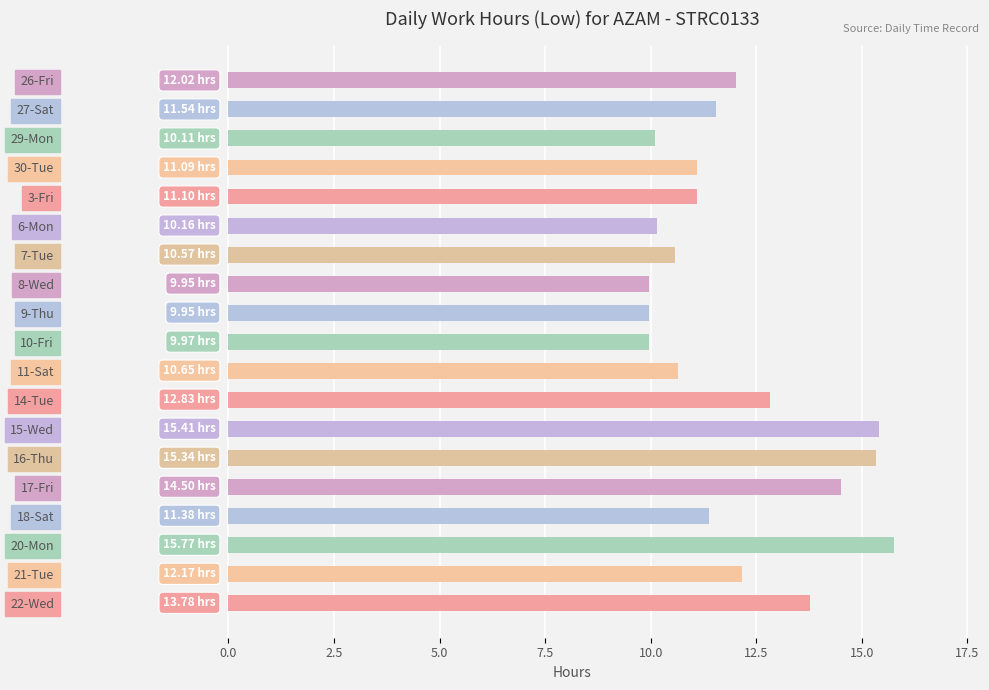

Between 30-Tue and 20-Mon, which is larger?

20-Mon